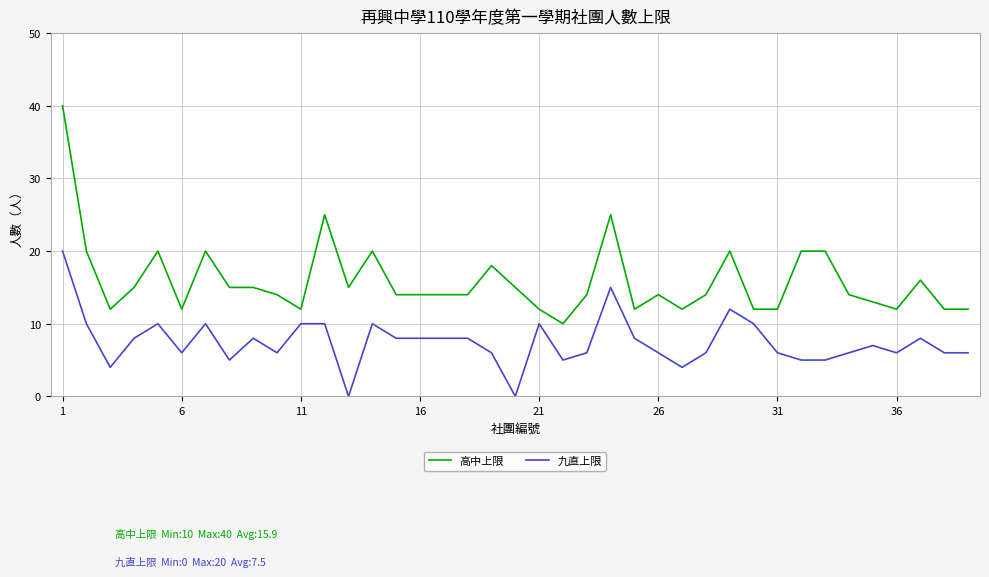

What is the maximum value shown in the chart?

40